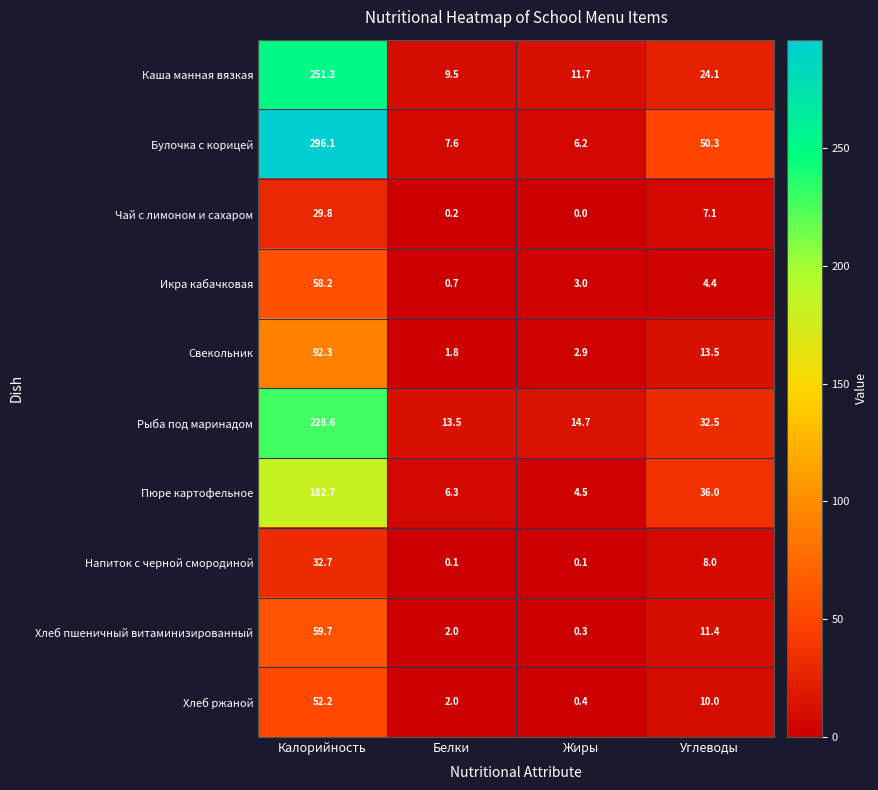

At which label does Напиток с черной смородиной first exceed 8?

Калорийность